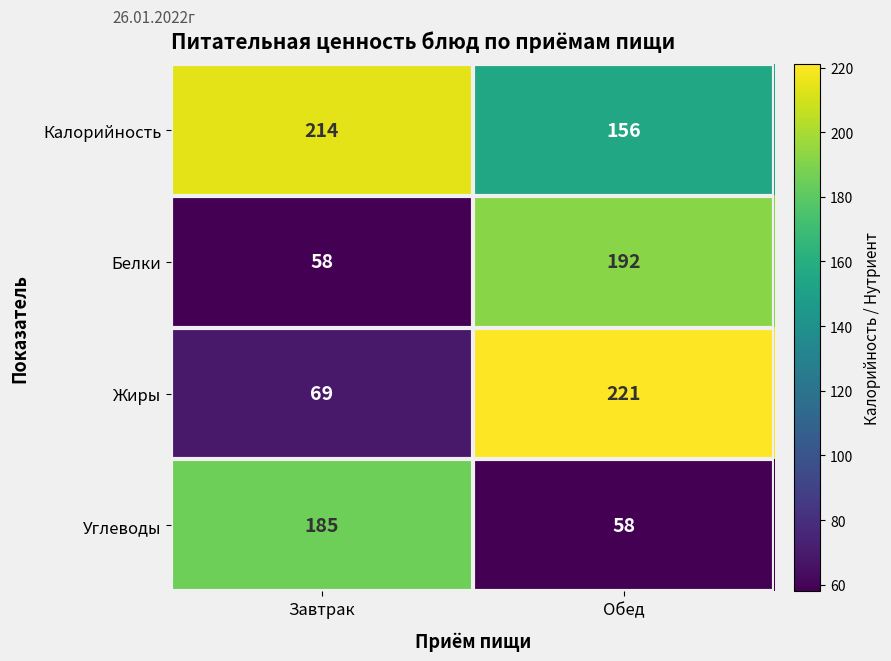

What is the sum of all Белки values?

250